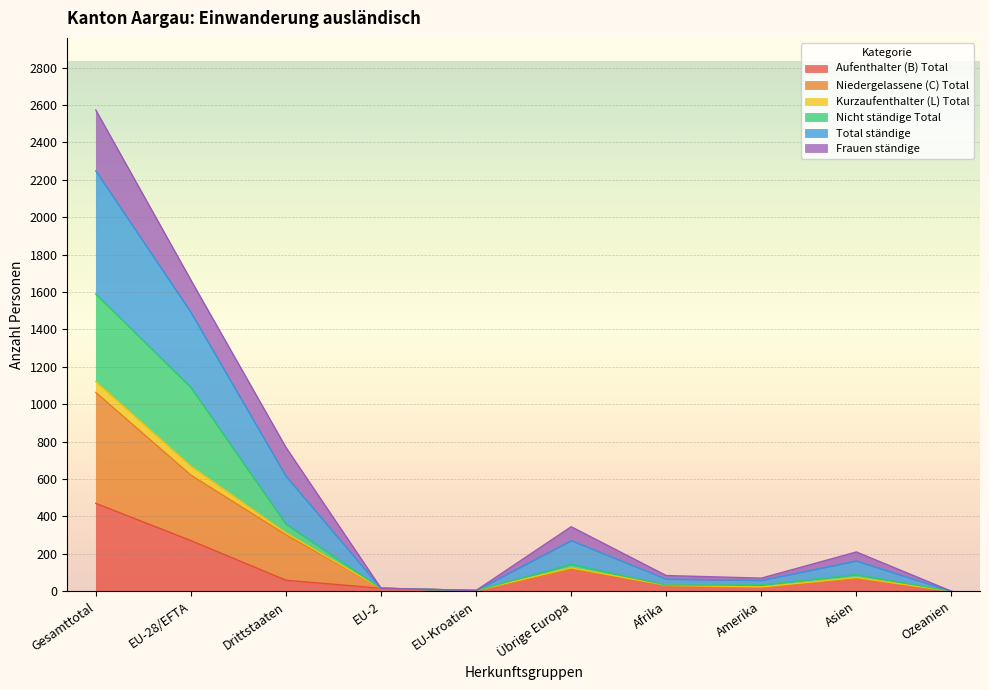

Which series changed the most between EU-Kroatien and Asien?

Total ständige